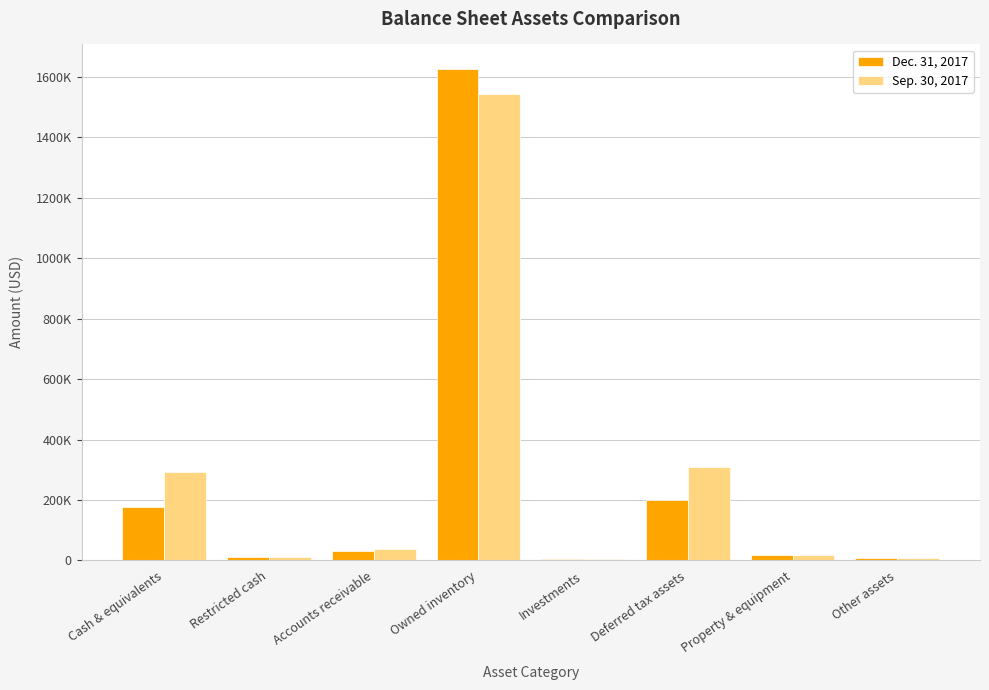

What position from the right is Investments?

4